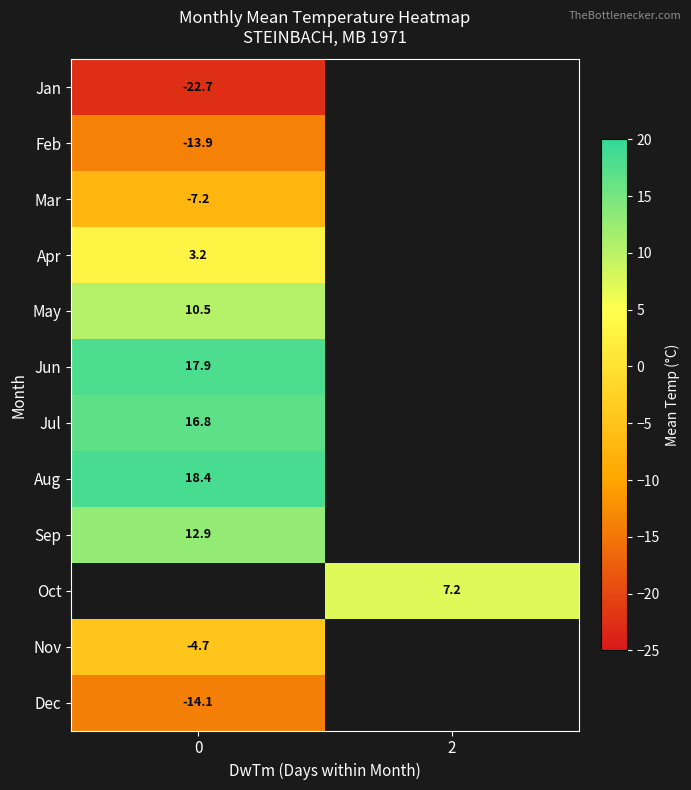

How many distinct data groups are displayed?

12